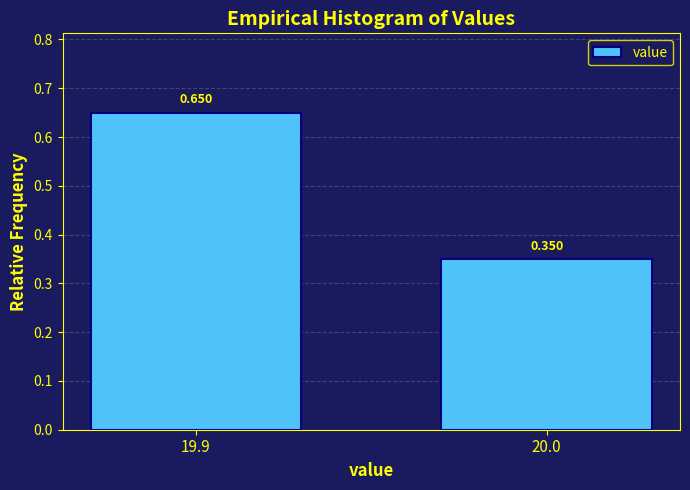

How many distinct data groups are displayed?

1